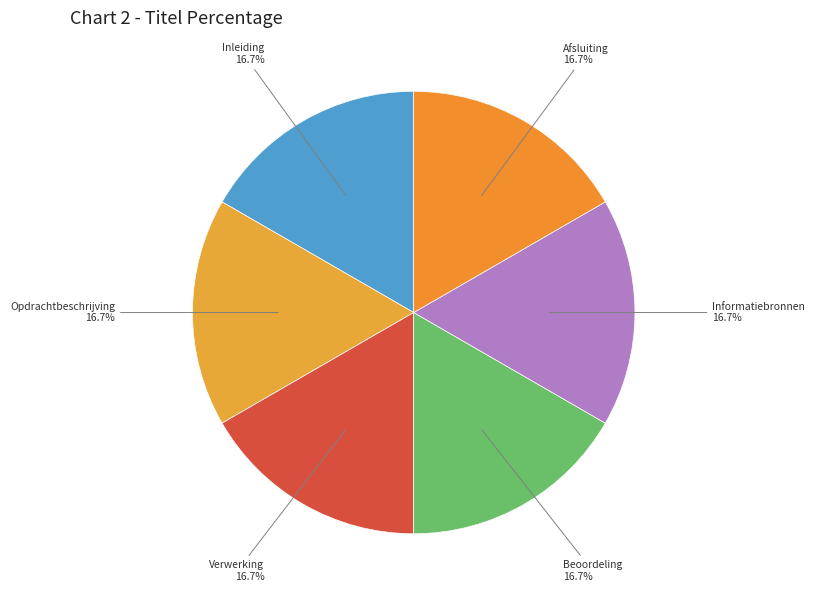

Is Verwerking the majority of the pie?

No